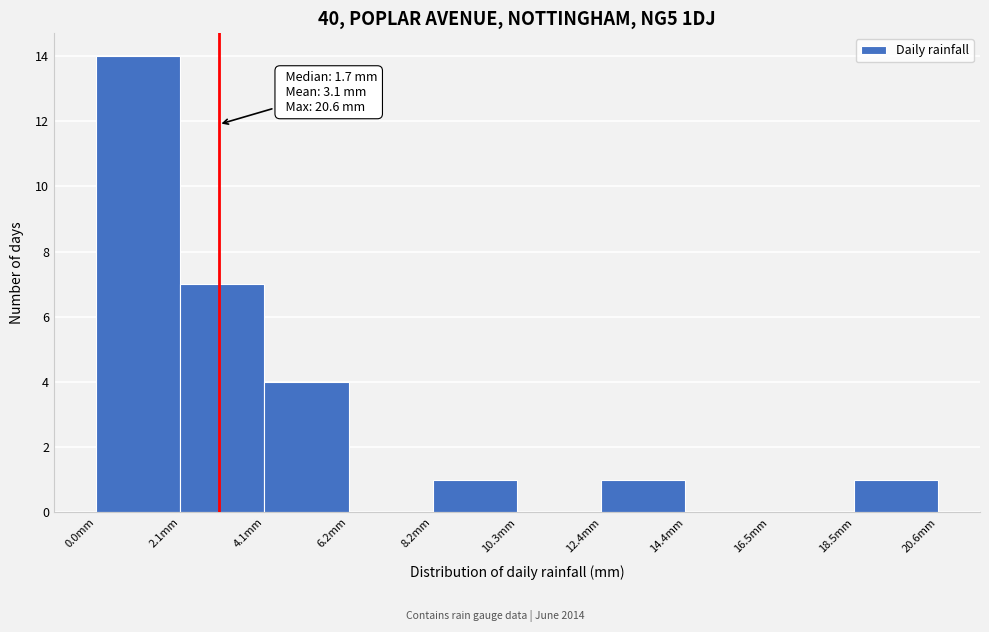

Which range on the x-axis has the tallest bar?

0.0 to 2.0